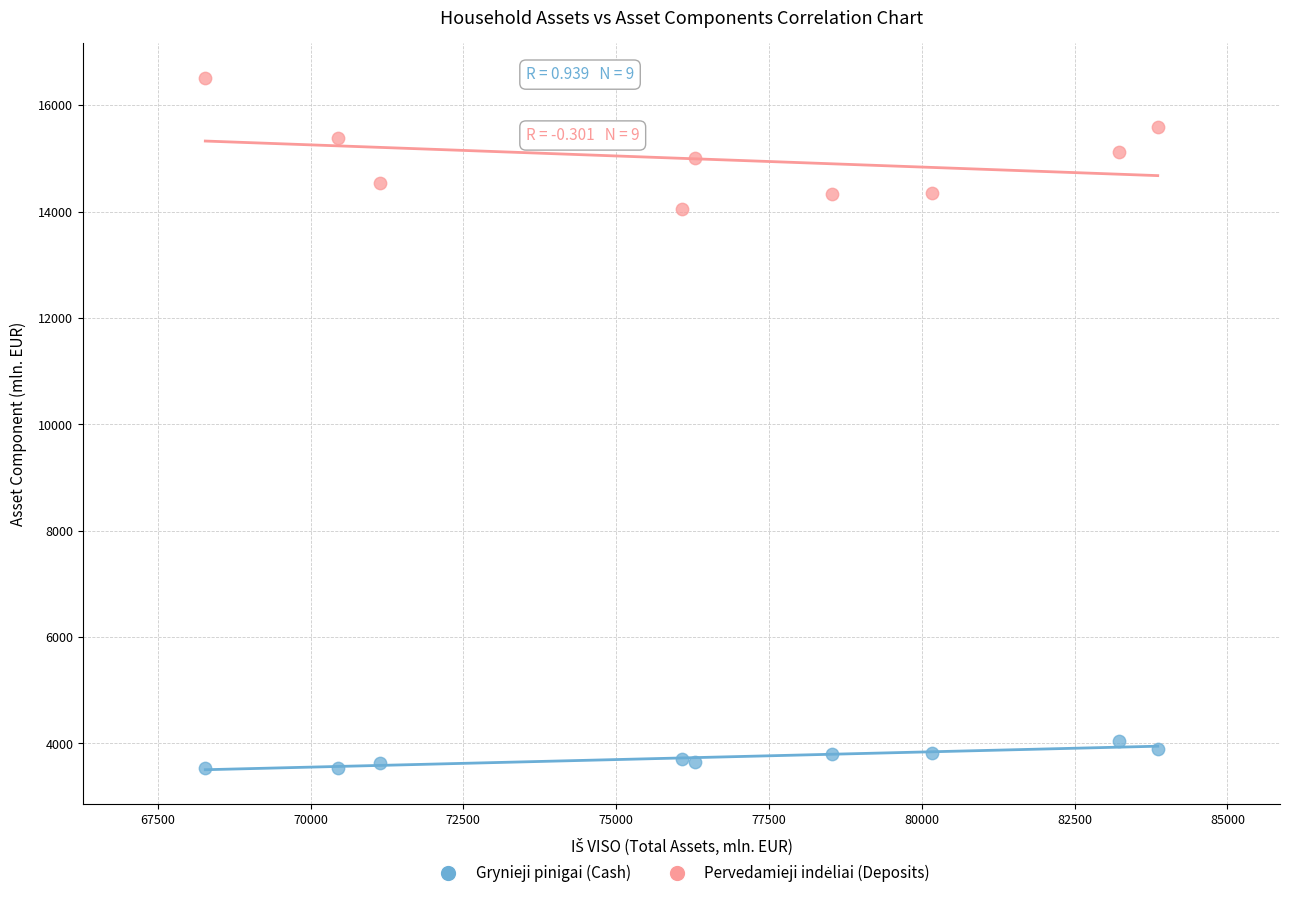

Across all series, what Y value is closest to 10027?

14050.7